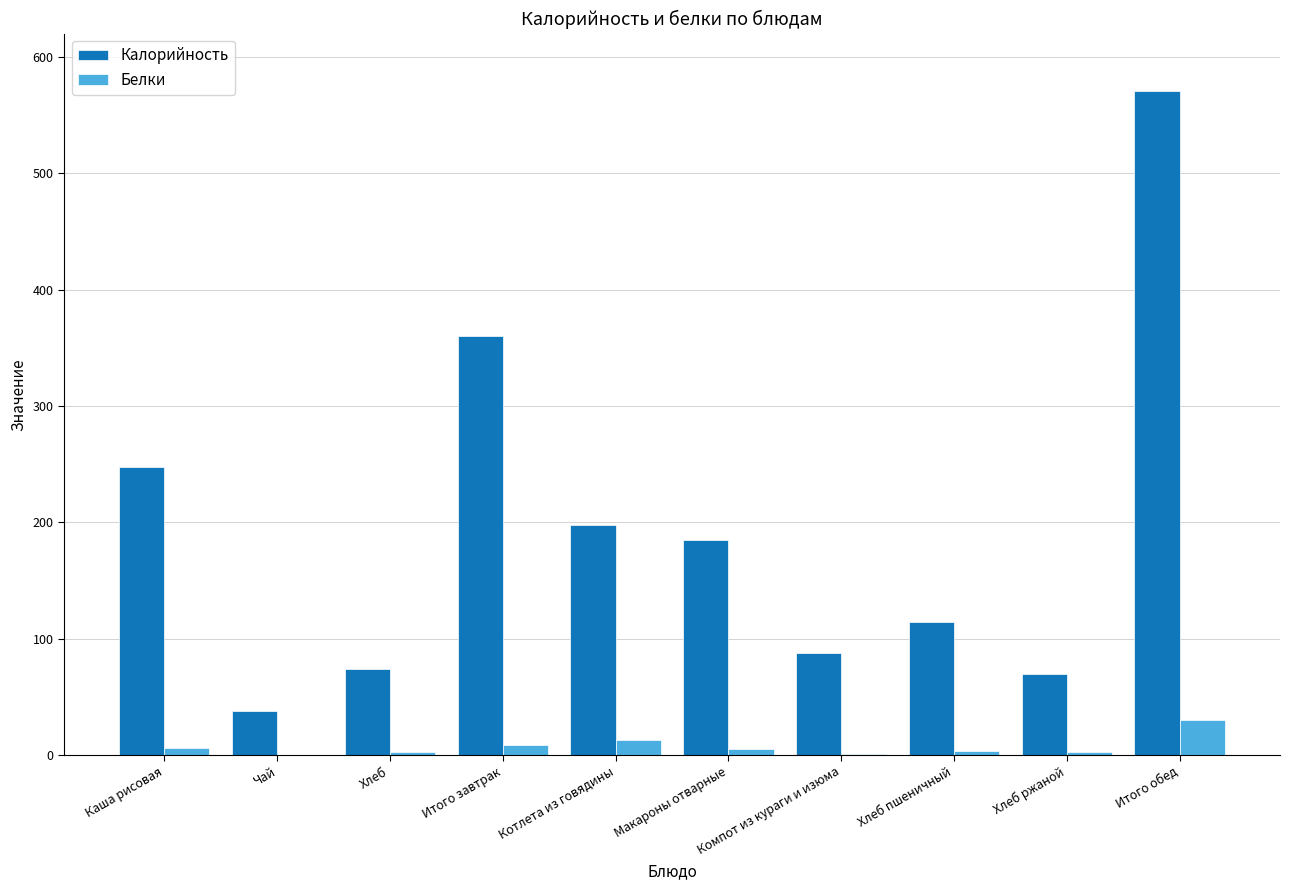

The value of Калорийность at Каша рисовая is 67.7. True or false?

False